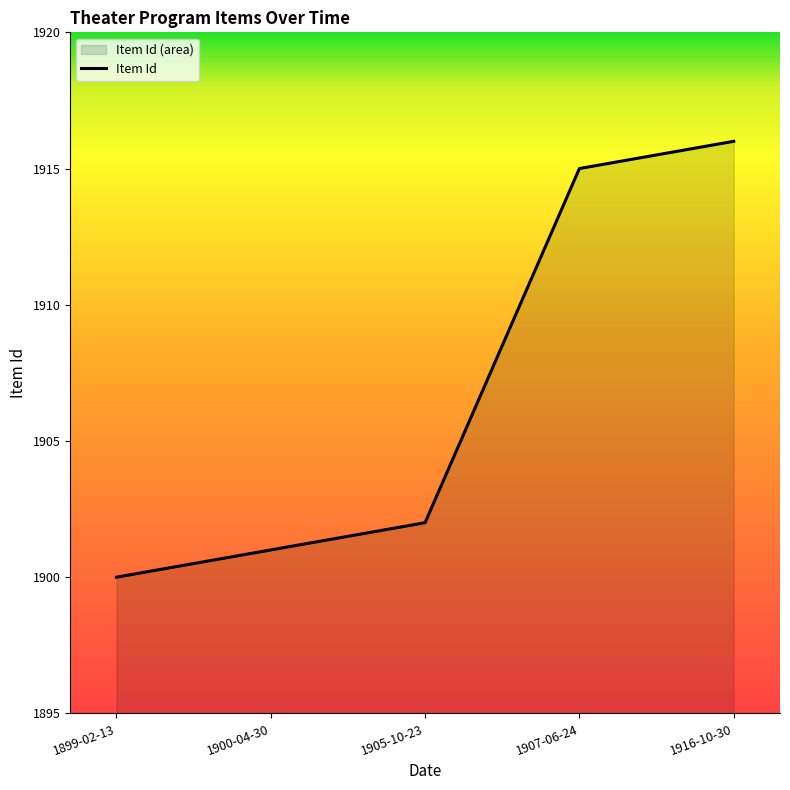

Where does the data first go above 1902?

1907-06-24